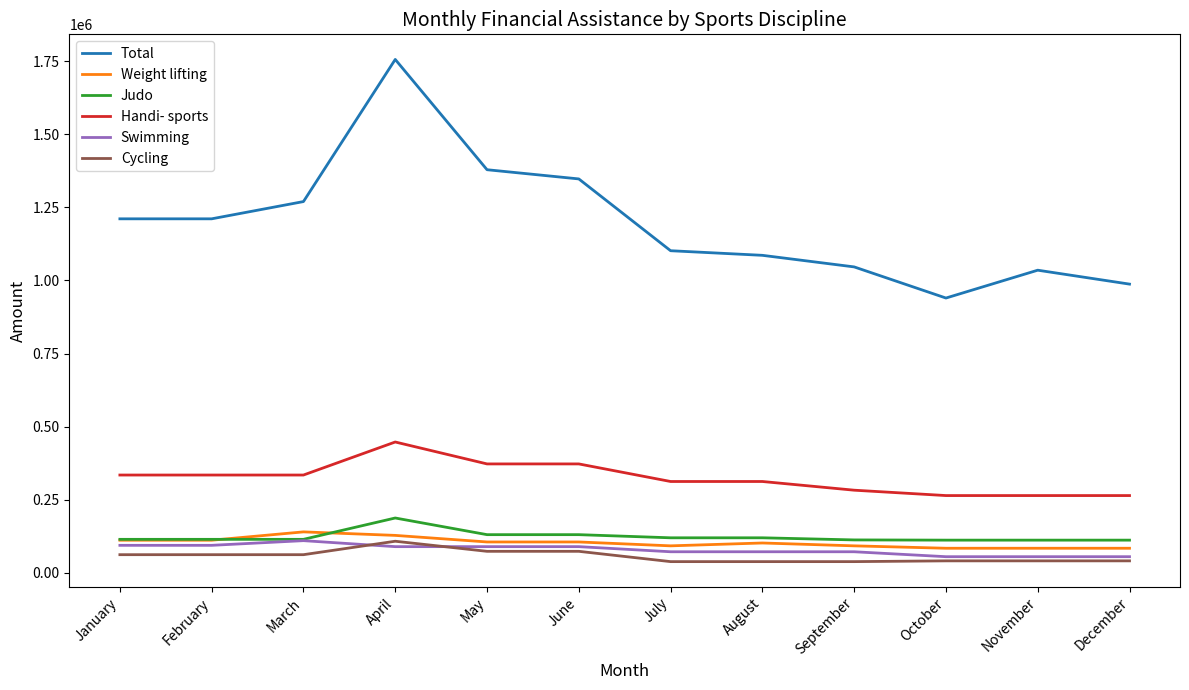

What is the spread (max minus min) of values at March?

1208000